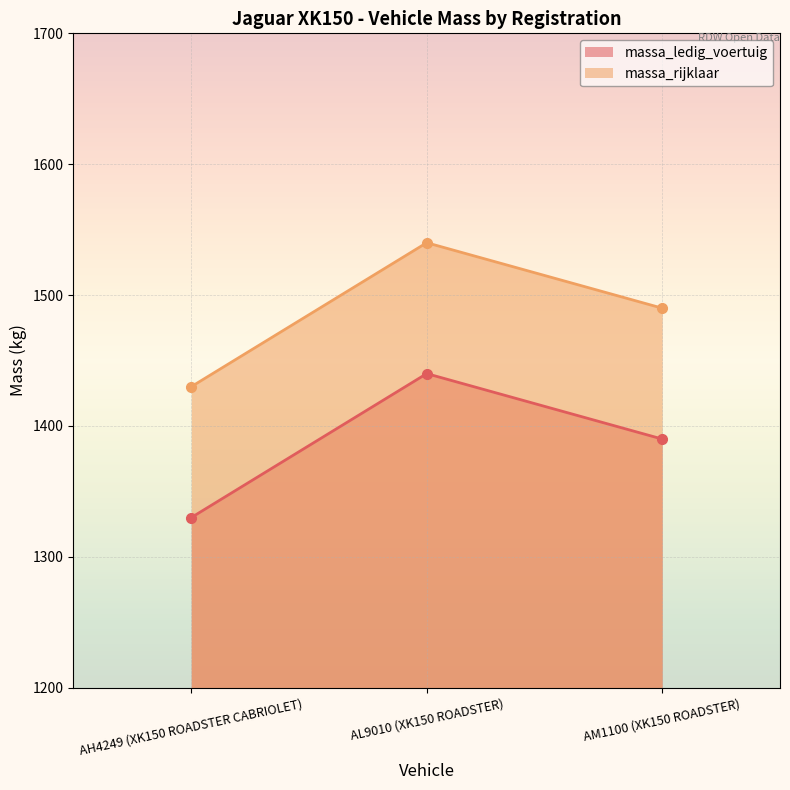

At how many categories does at least one series exceed 1400?

3